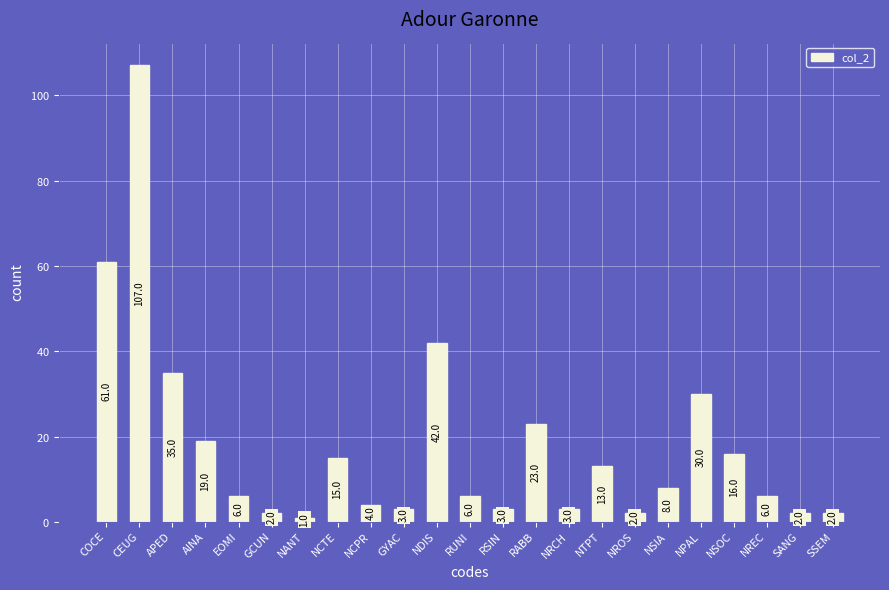

Approximately how many times larger is the value at EOMI compared to NANT?

6.0